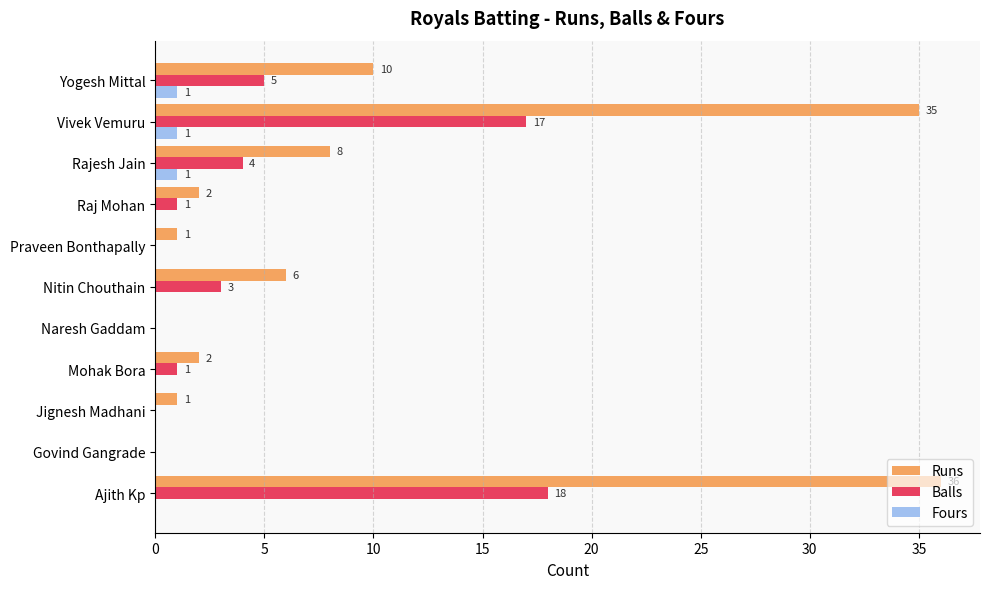

What is the sum of all Runs values?

101